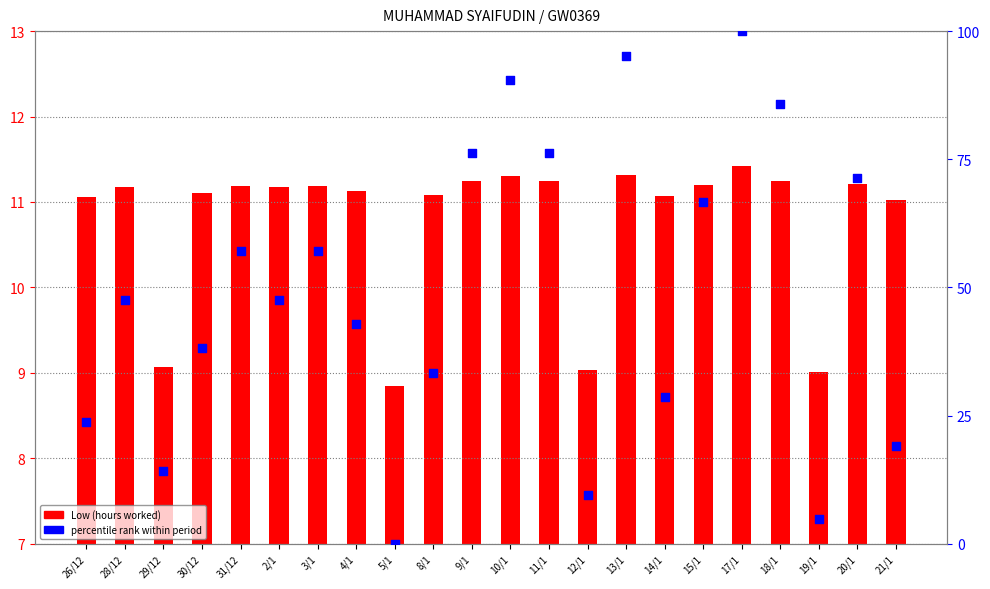

Which series has the largest total across all categories?

percentile rank within period